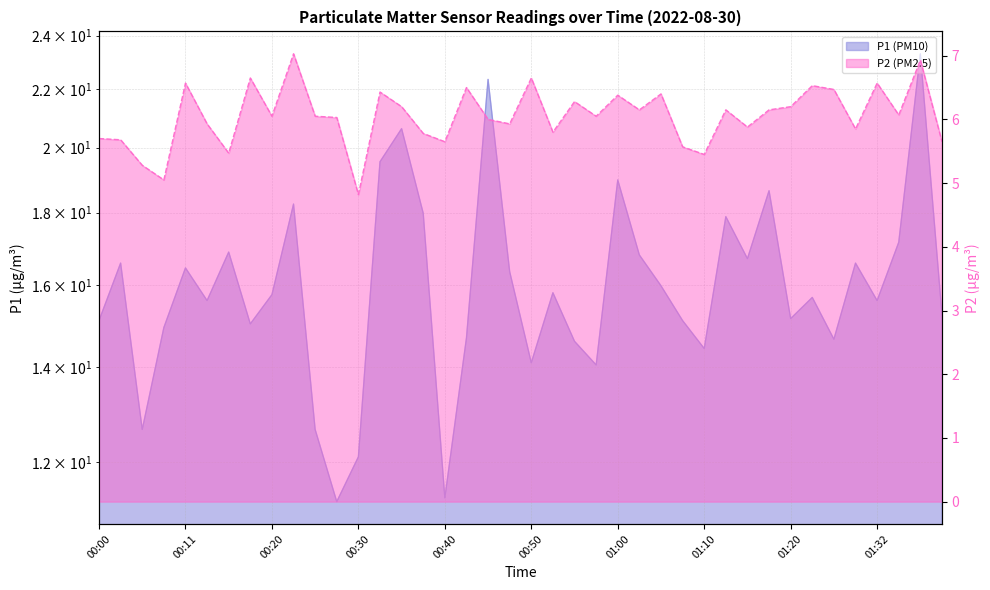

Where is P2 nearest to the value 5?

00:08